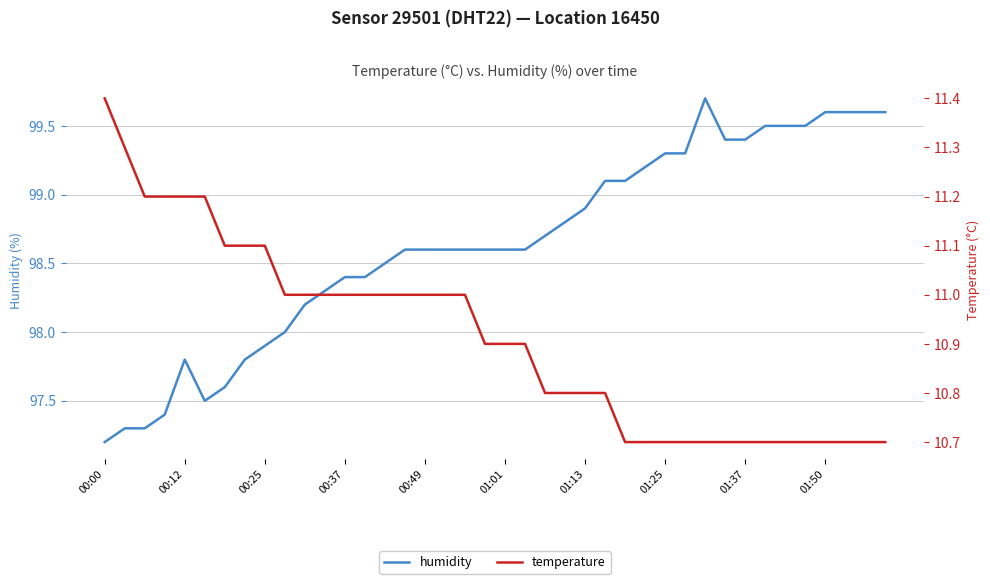

What is the lowest value of the humidity series?

97.2